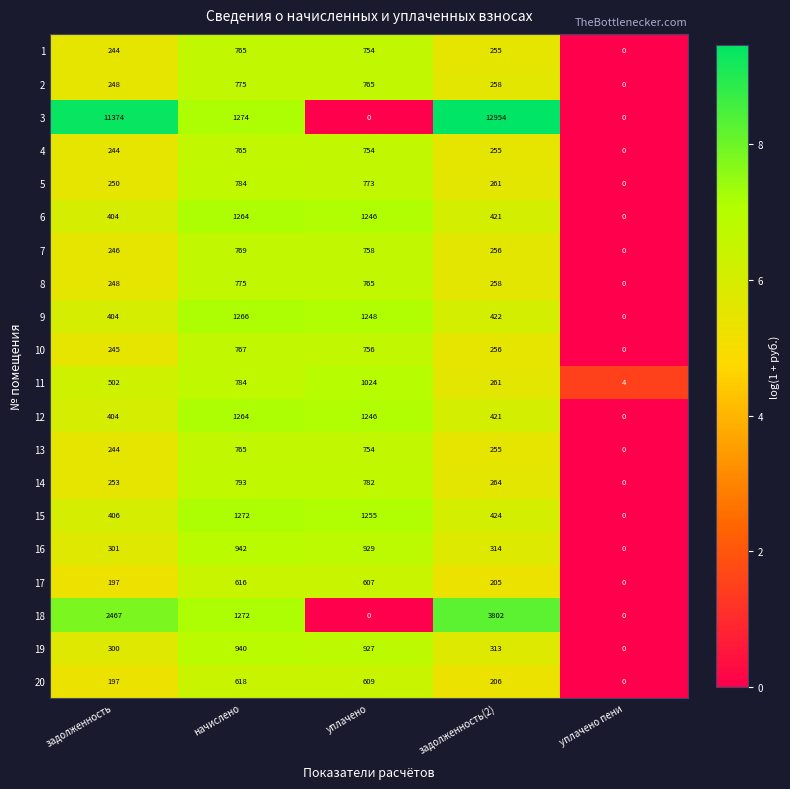

Count the number of categories in the chart.

5